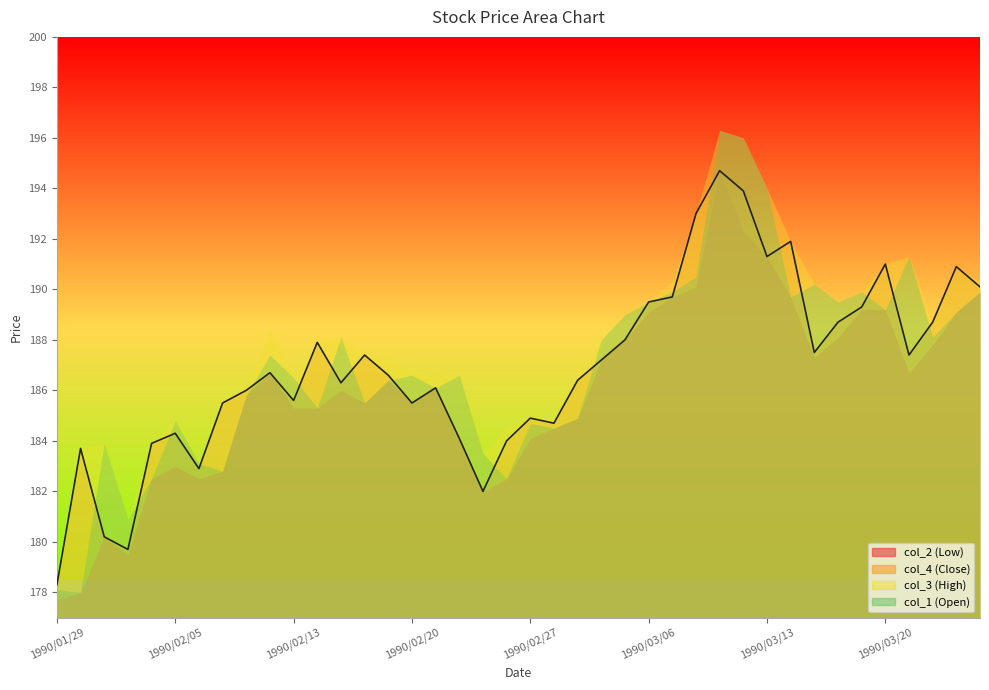

What is the approximate value of col_1 at 1990/02/22?

186.6